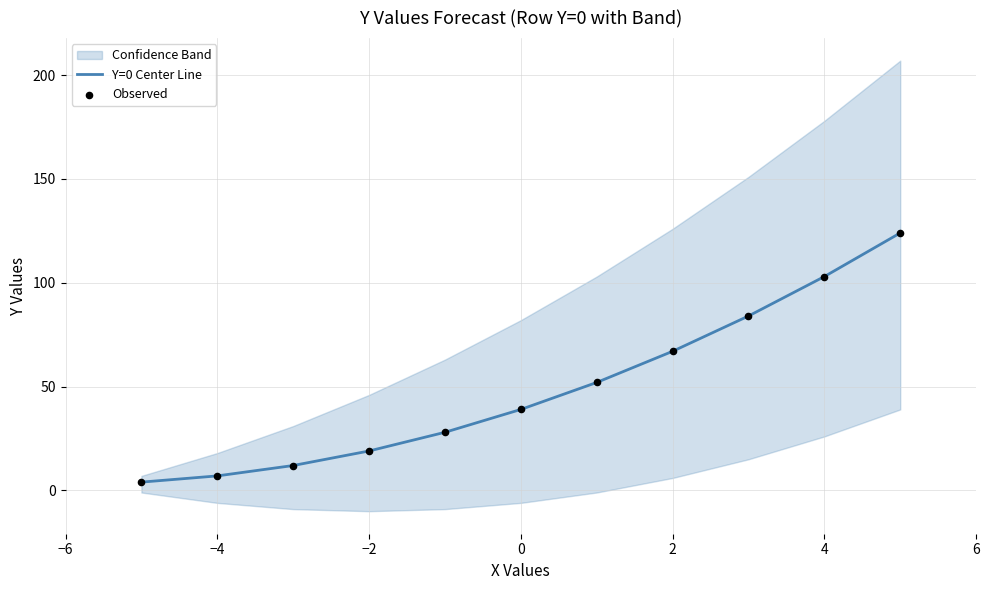

The value of Y=0 Center Line at −2 is 19. True or false?

True